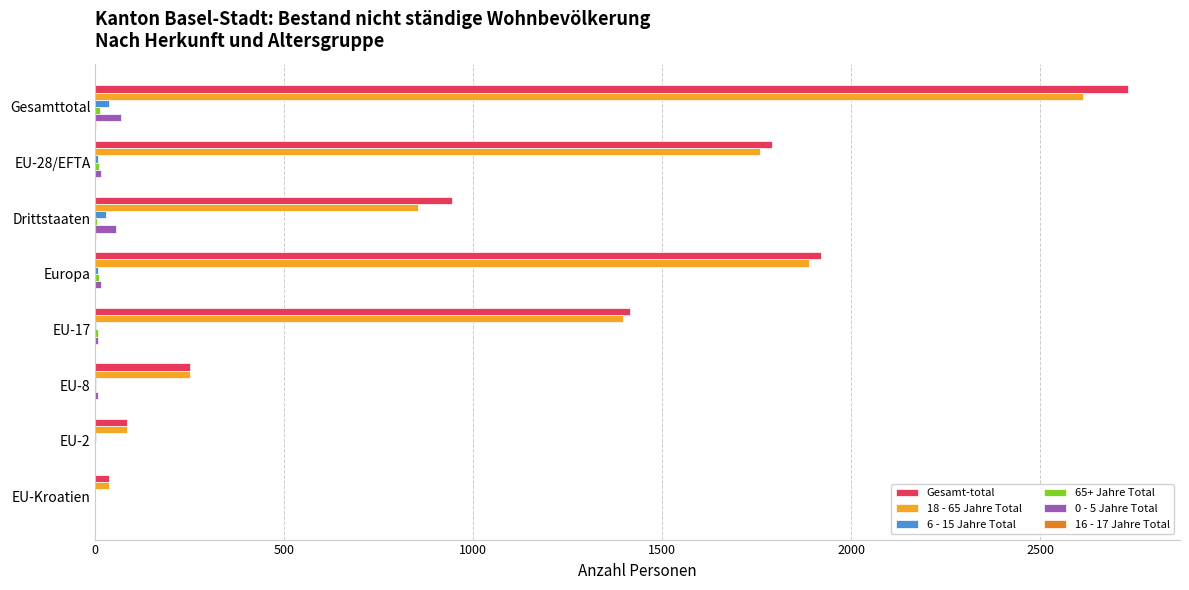

At which category is the sum across all series the highest?

Gesamttotal